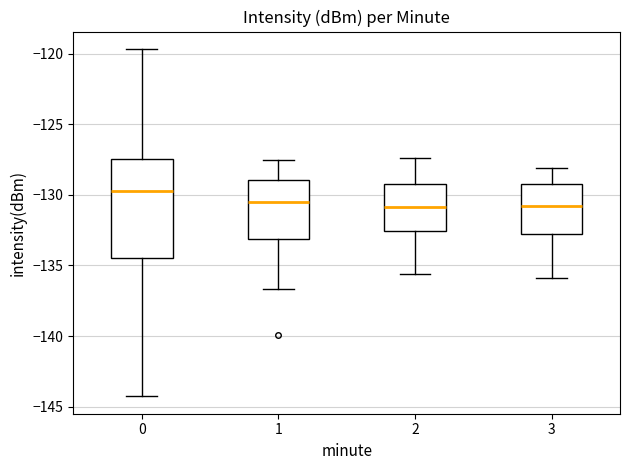

Comparing the boxes themselves (not the whiskers), which one is the tallest?

0